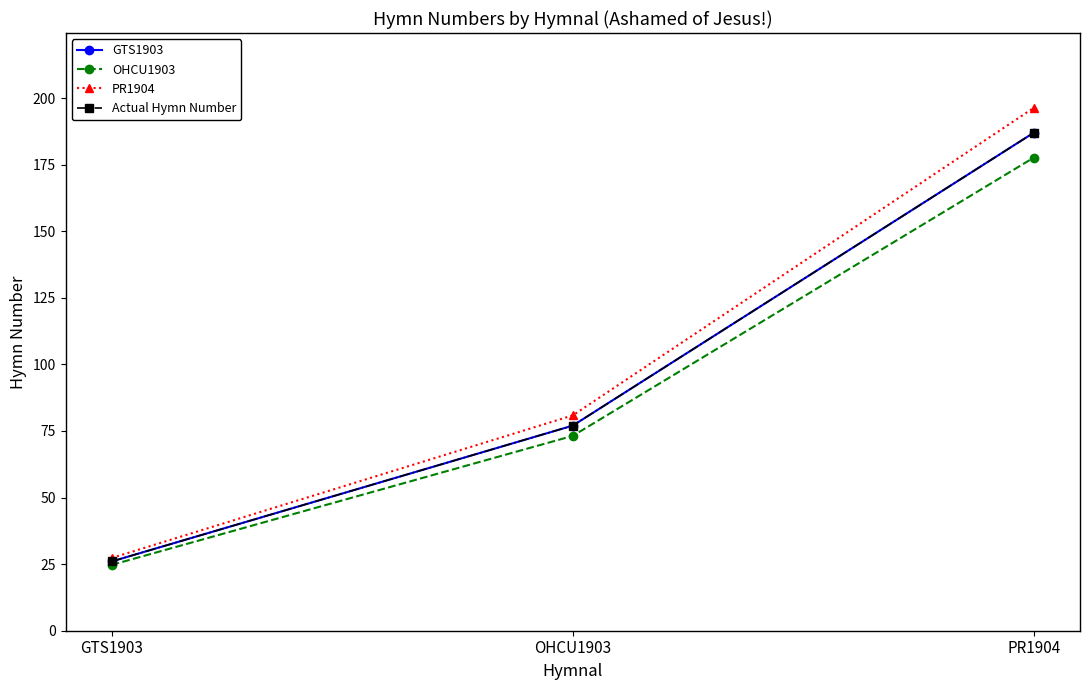

Is this an area chart (filled region under the line)?

No